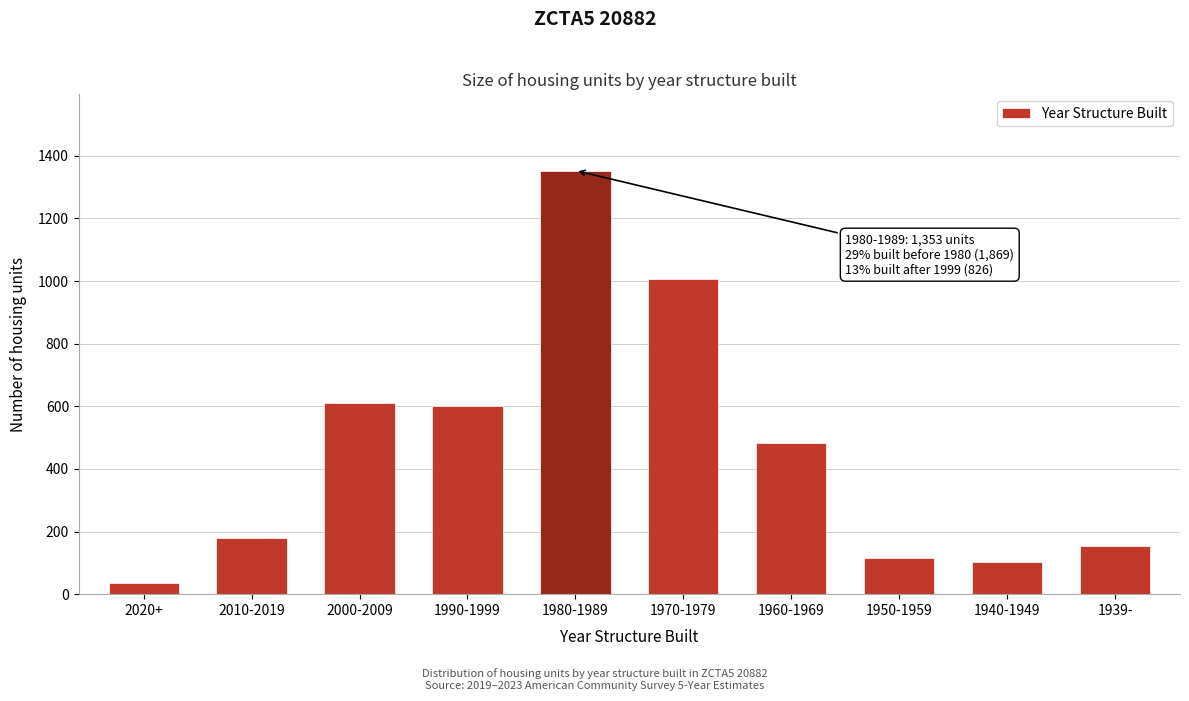

Reading left to right, list all the values displayed in this chart.

2020+=36	2010-2019=180	2000-2009=610	1990-1999=600	1980-1989=1353	1970-1979=1007	1960-1969=483	1950-1959=117	1940-1949=104	1939-=154